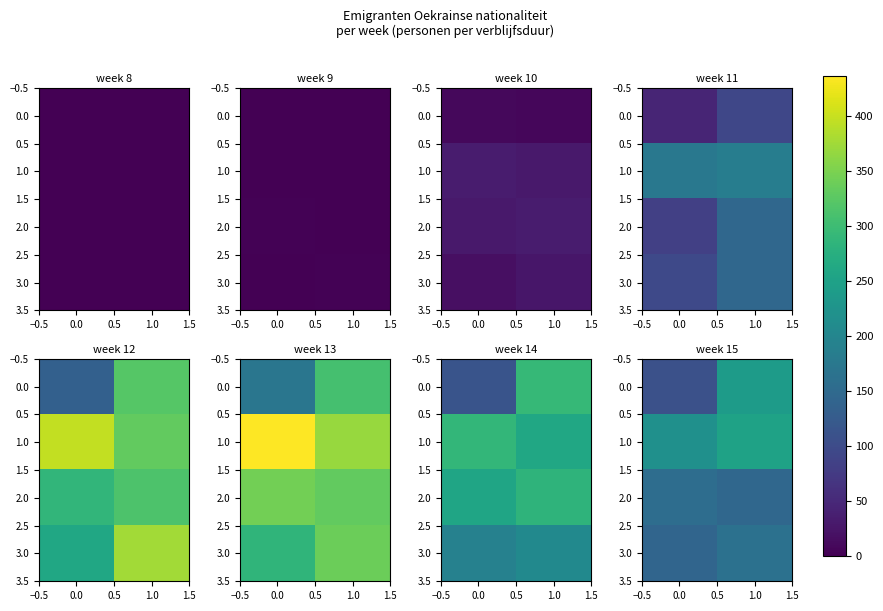

Is it true that 1.0 equals 219 at 0.0?

True